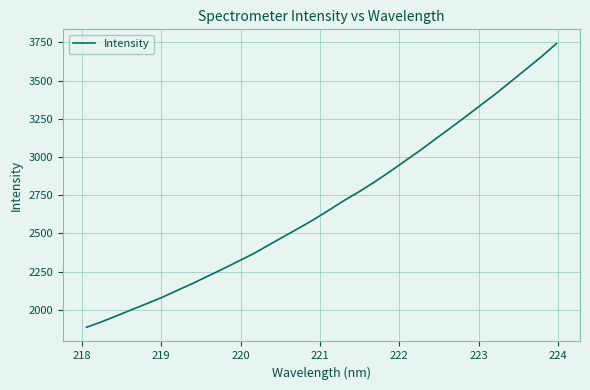

Reading left to right, transcribe all the data shown in this chart.

1884.9	1920.9	1960.2	2001.1	2040.8	2081.8	2127.3	2172.0	2219.9	2267.7	2317.1	2366.7	2422.9	2478.8	2534.3	2591.6	2653.1	2716.3	2774.3	2837.2	2904.0	2974.0	3043.5	3117.1	3189.9	3264.3	3340.0	3415.0	3495.3	3575.6	3656.5	3743.0